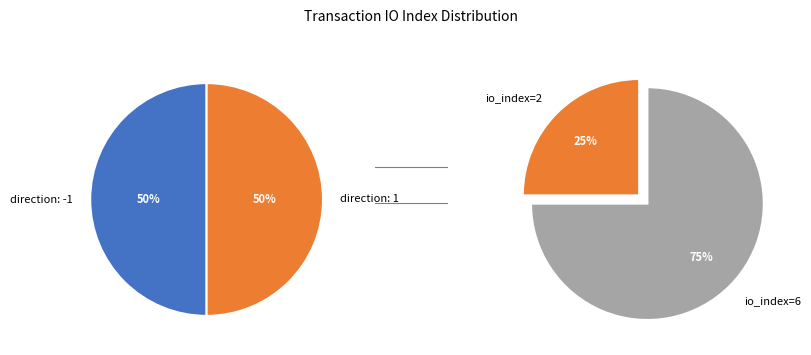

To the nearest percent, what percentage of the pie is direction: -1 (io_index=2)?

25%